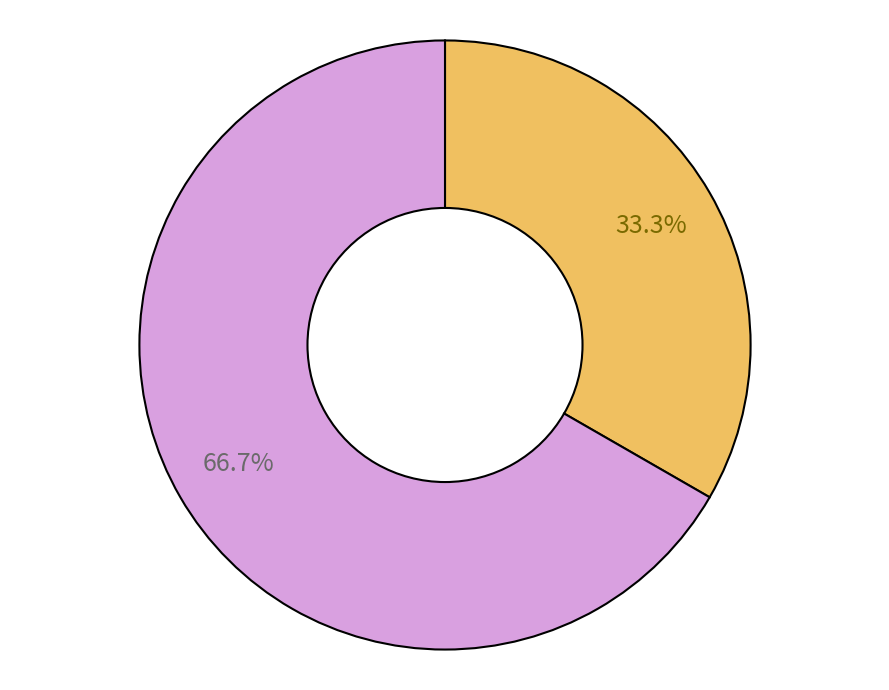

Is there any slice that represents more than half of the pie?

Yes